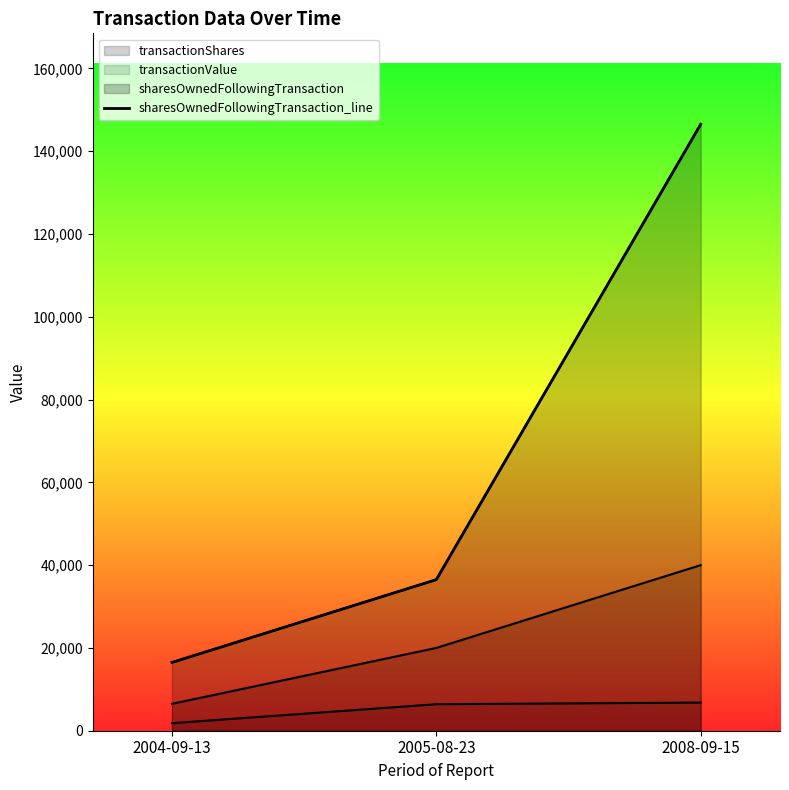

What is the label of the 2nd point from the right?

2005-08-23